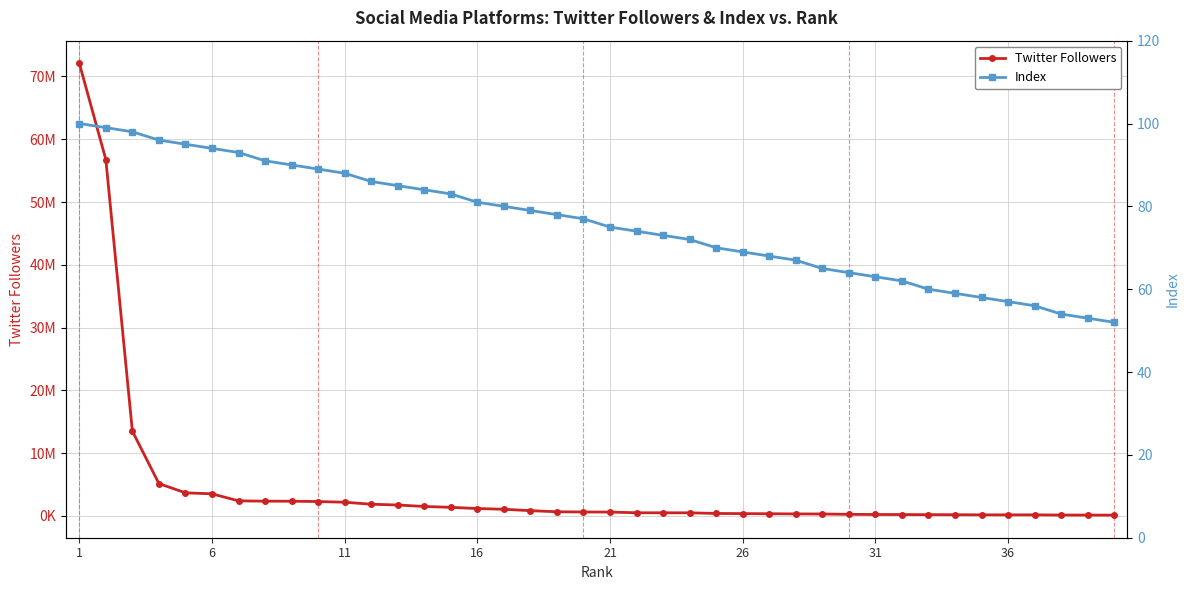

What is the approximate value of Index at 36?

56